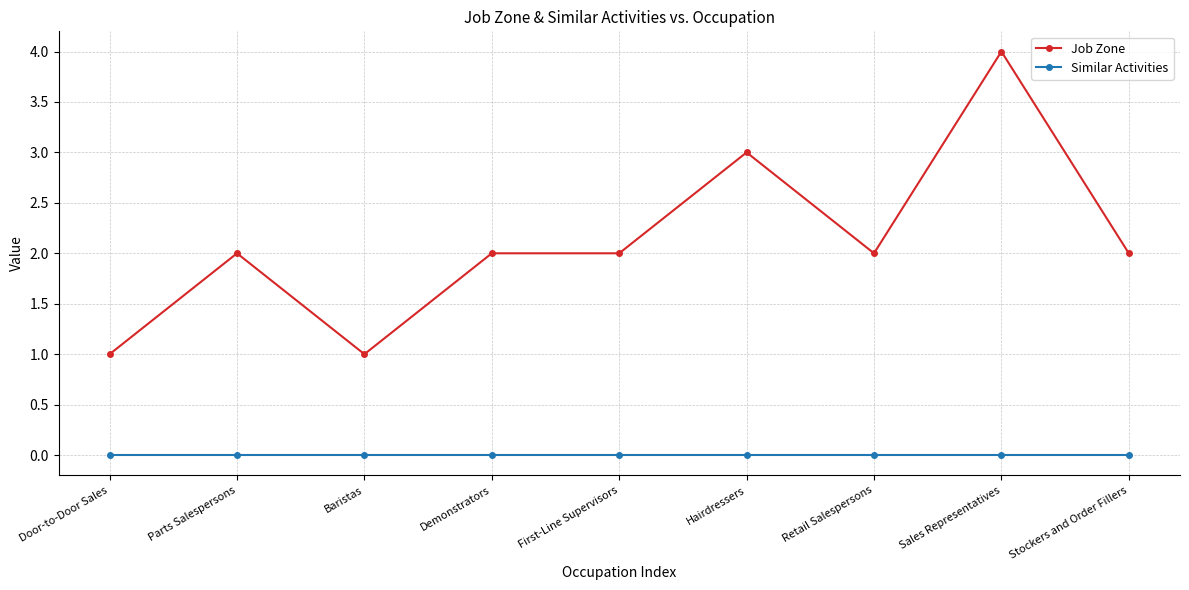

The value of Similar Activities at Hairdressers is 0. True or false?

True